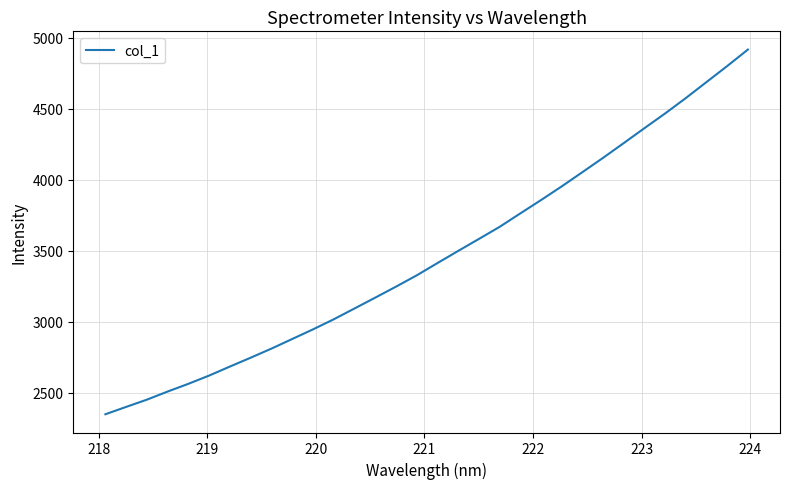

What is the smallest value displayed?

2347.6